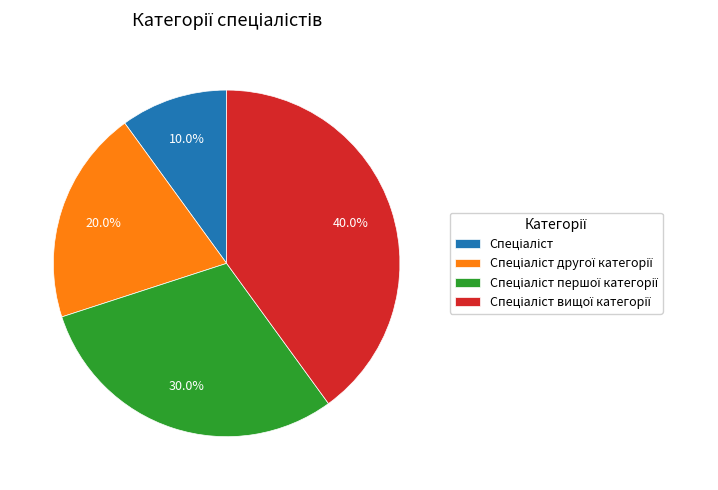

Is there a majority slice in this chart?

No